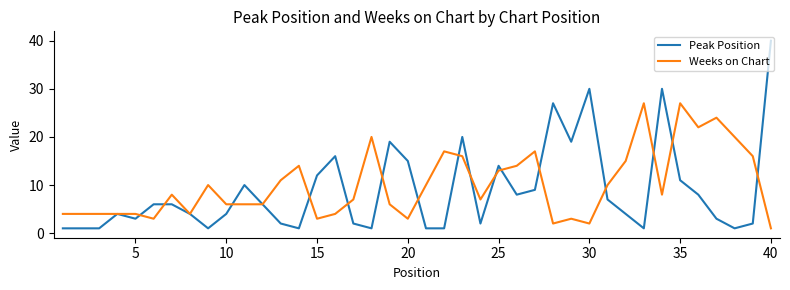

Which series has the largest range (max minus min)?

Peak Position